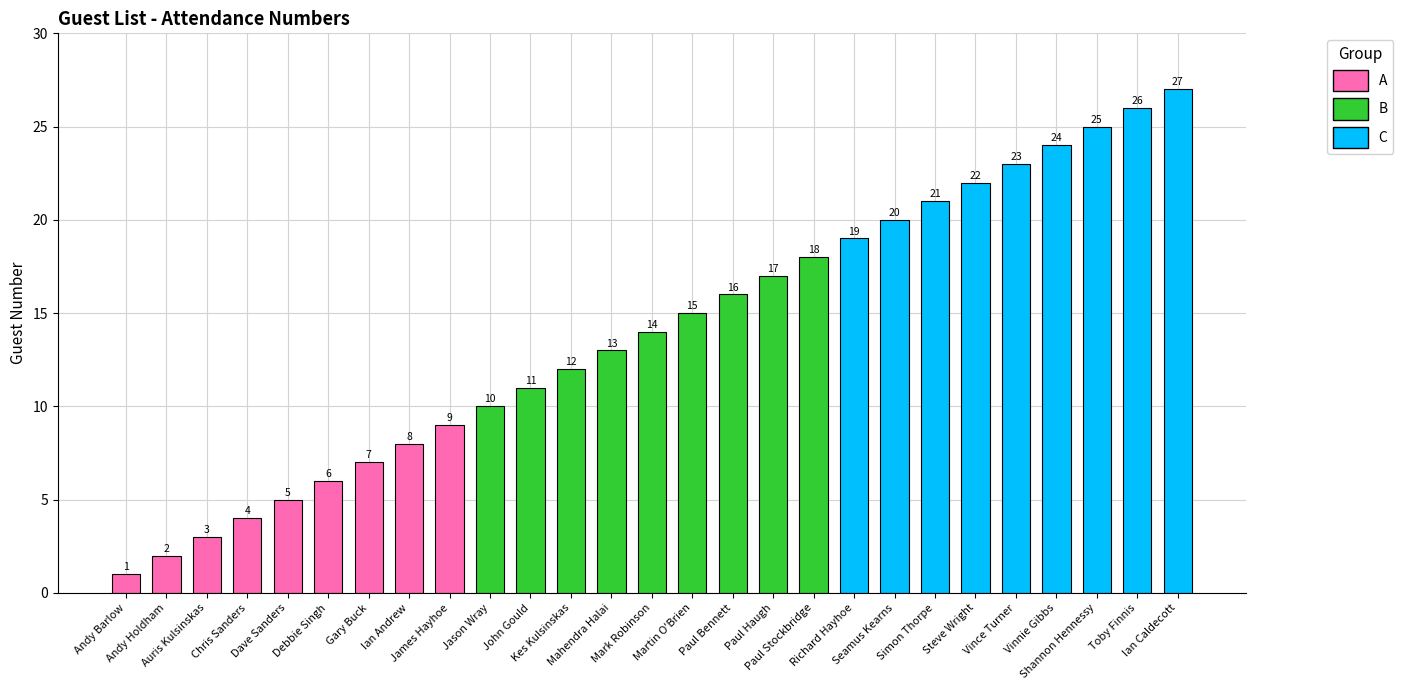

What is the difference between the second highest and minimum values?

25